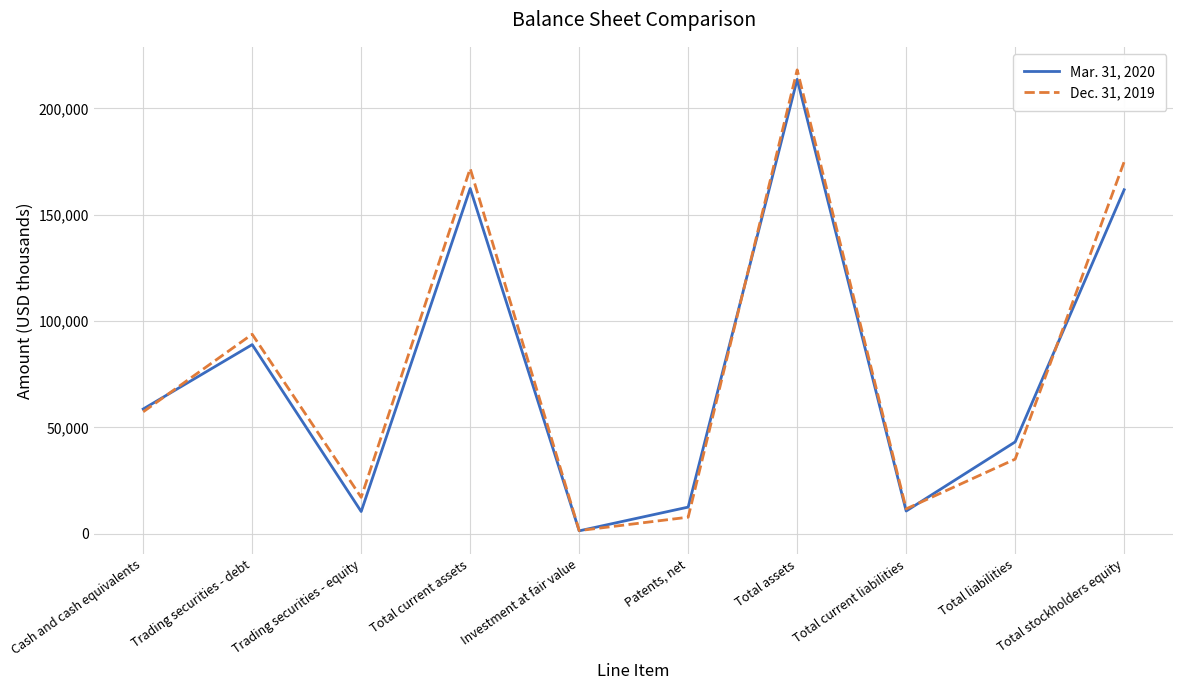

What is the smallest value displayed?

1387